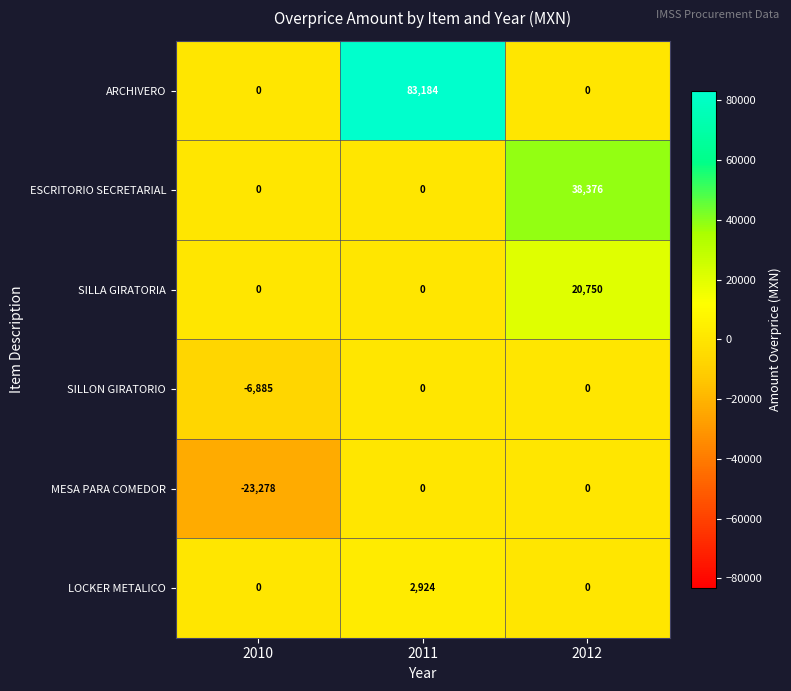

How many data points in SILLA GIRATORIA are above 0?

1